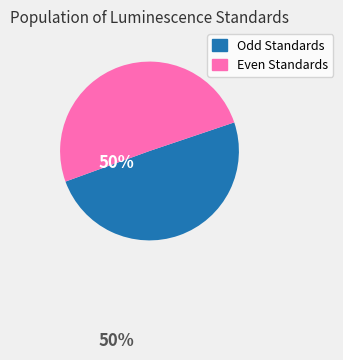

How many segments does this pie chart have?

2